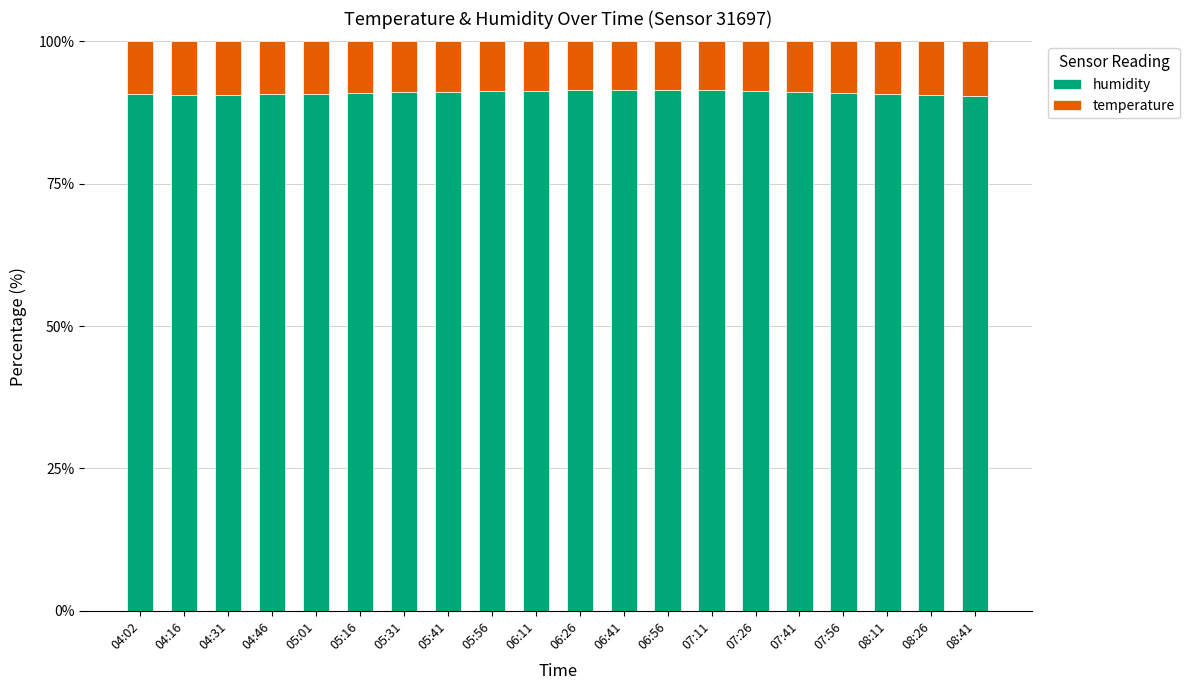

What is the difference between the humidity values at 08:26 and 06:11?

0.7